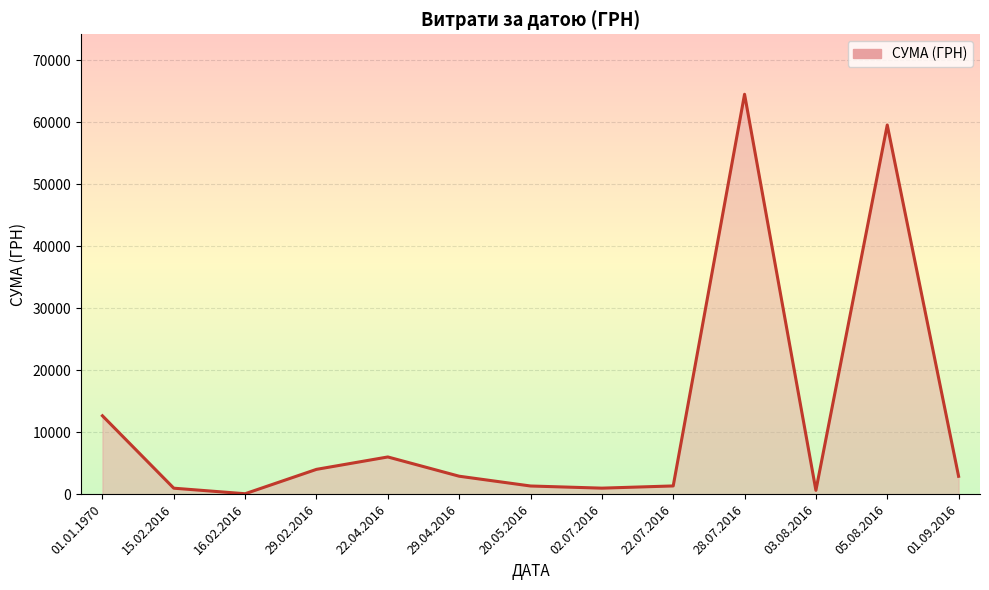

Is it true that the value at 29.04.2016 is 2894.0?

True